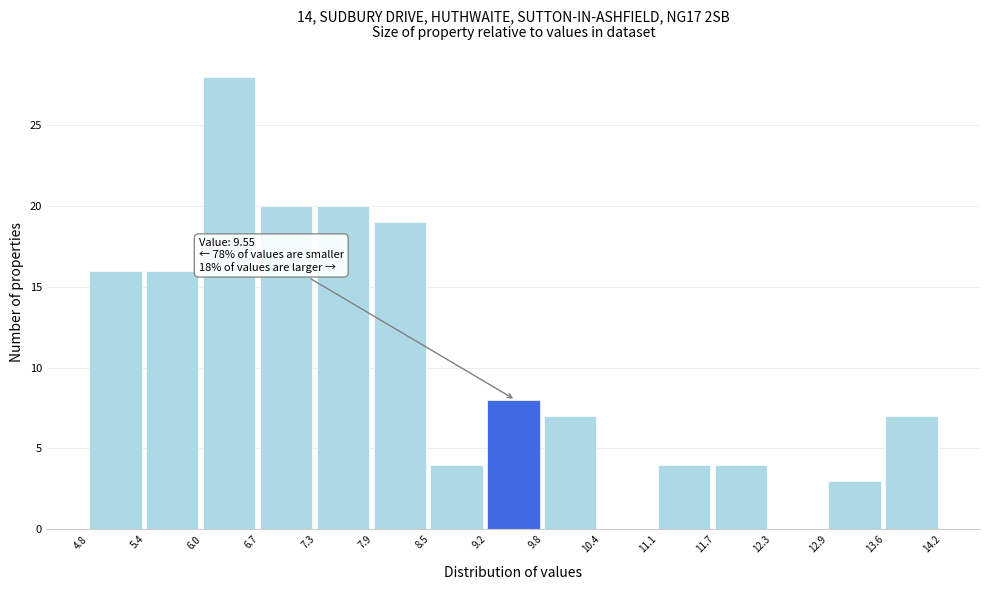

Which range on the x-axis has the tallest bar?

6.0 to 6.7